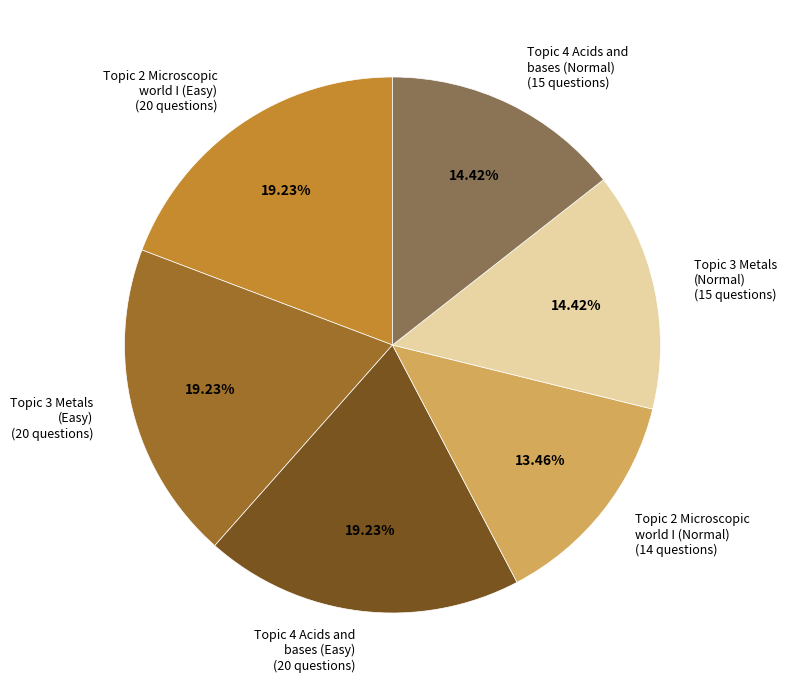

Approximately how many times larger is the value at Topic 3 Metals (Easy) (20 questions) compared to Topic 2 Microscopic world I (Normal) (14 questions)?

1.4